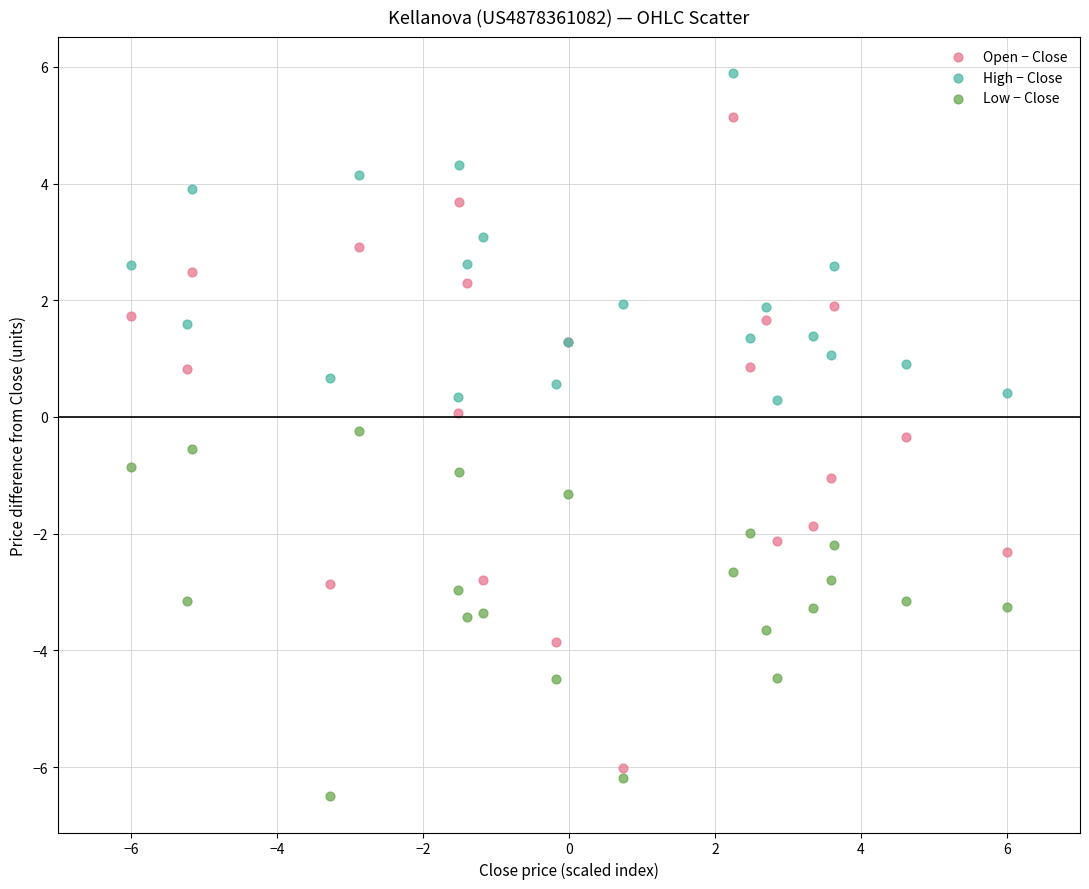

What is the X range (max minus min) for the scatter plot?

12.0